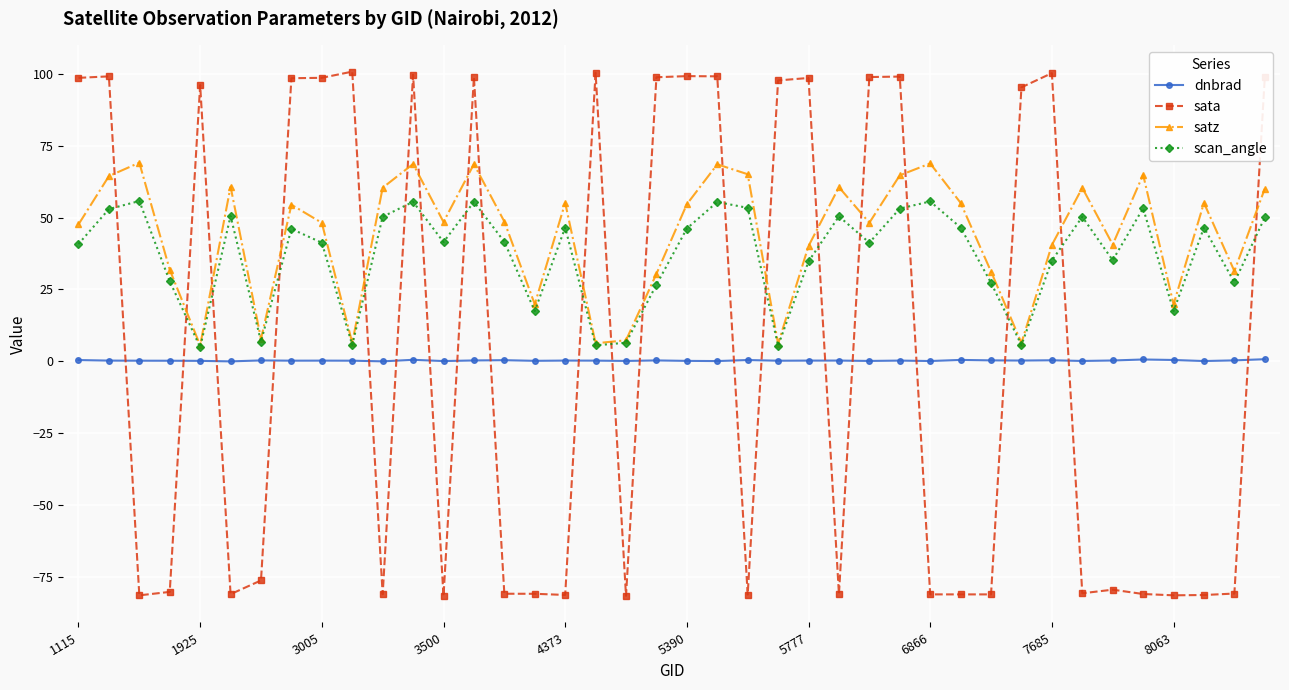

How many values in the sata series exceed -76?

19